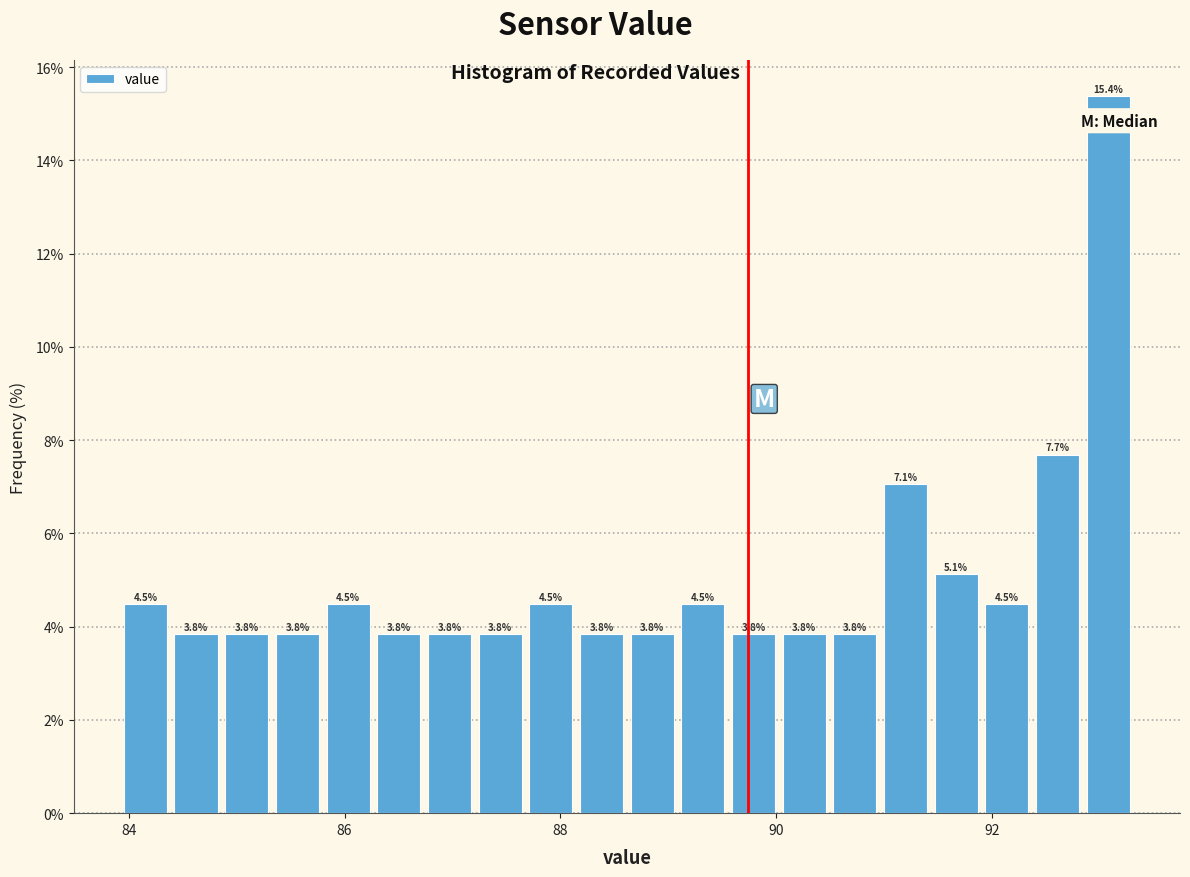

Around what value on the x-axis is the tallest bar? Give the approximate position of its centre, as read against the axis.

93.0